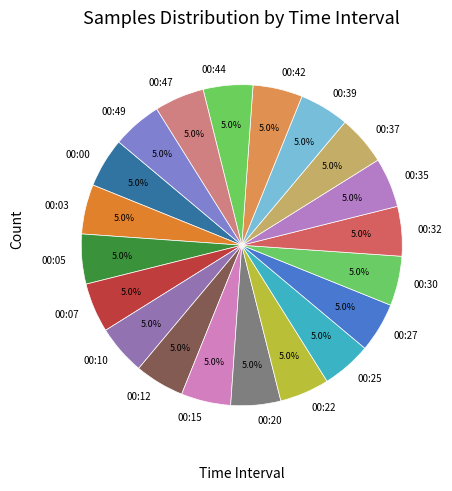

What is the ratio of the value at 00:47 to the value at 00:00?

1.0